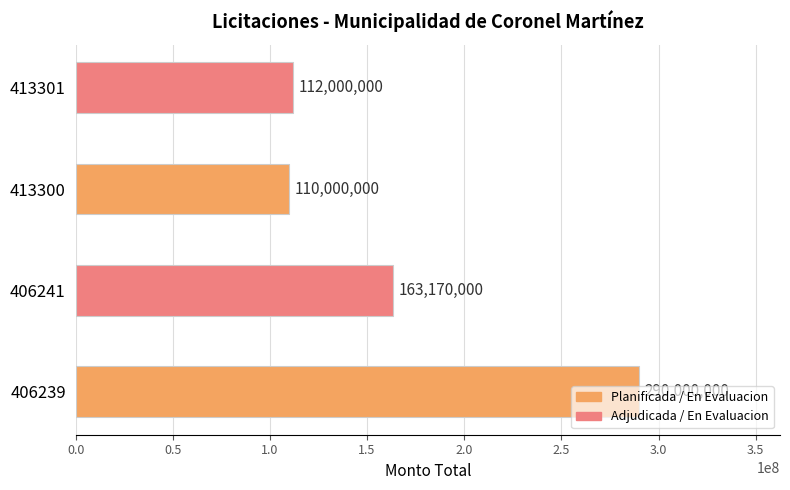

The value at 406239 is 290000000. True or false?

True